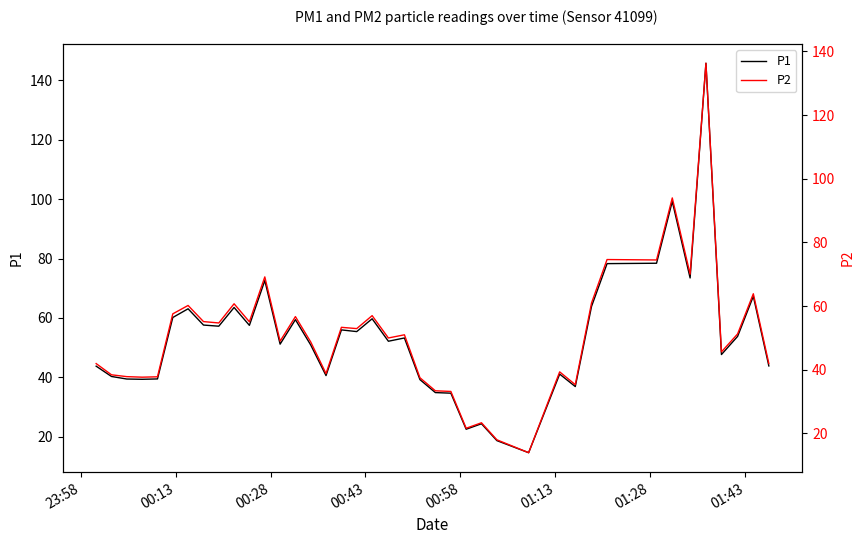

Reading left to right, extract all data points from this chart.

P1: 43.8	40.3	39.4	39.3	39.5	60.1	63.1	57.6	57.2	63.5	57.5	72.6	51.2	59.4	50.9	40.6	56.0	55.4	59.7	52.1	53.2	39.2	34.9	34.6	22.5	24.4	18.7	14.6	41.1	36.9	63.9	78.3	78.4	99.2	73.5	145.8	47.7	53.8	67.3	43.8
P2: 41.9	38.4	37.8	37.6	37.8	57.5	60.2	55.1	54.7	60.7	55.0	69.2	49.0	56.7	48.7	38.8	53.3	52.9	57.0	50.0	51.0	37.5	33.4	33.1	21.6	23.3	17.9	13.9	39.3	35.3	61.0	74.6	74.5	94.0	70.0	136.3	45.6	51.2	63.9	41.9